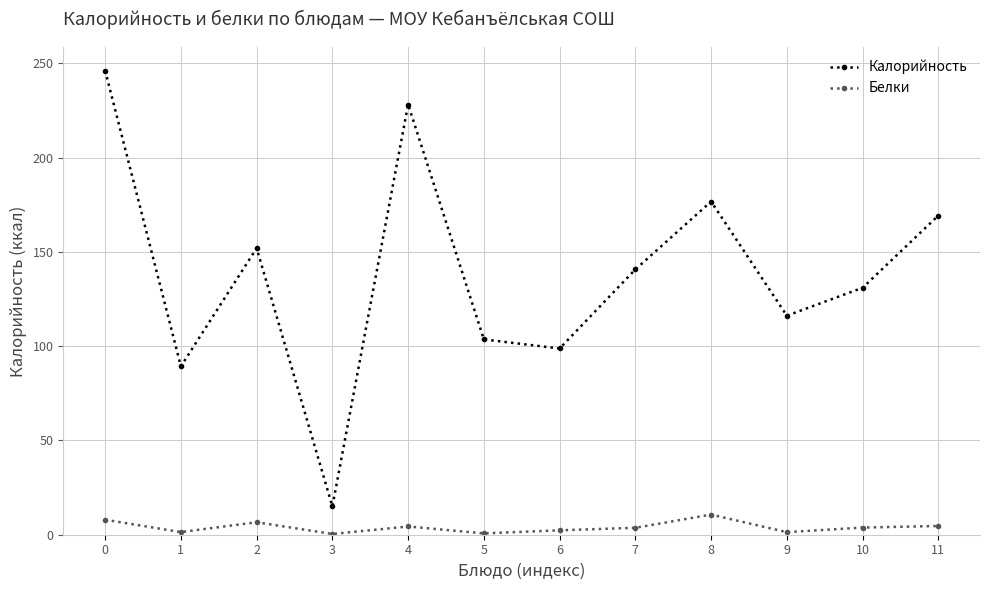

True or false: Белки and Калорийность intersect in this chart.

False